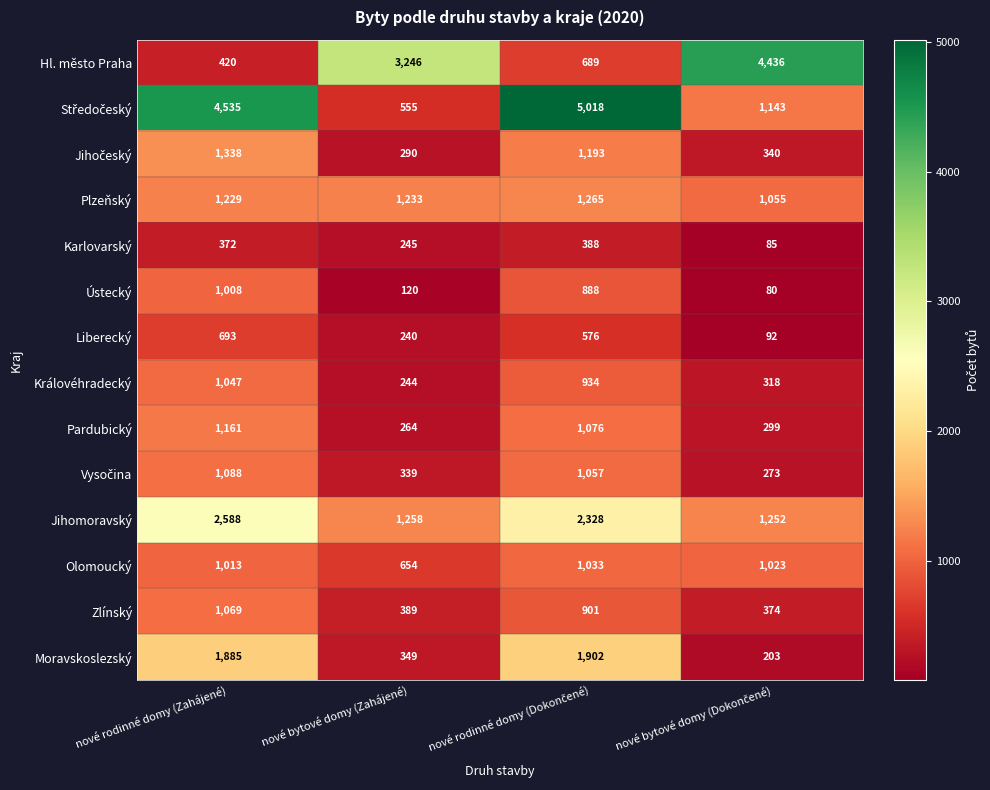

True or false: Jihomoravský has a value of 2588 at nové rodinné domy (Zahájené).

True